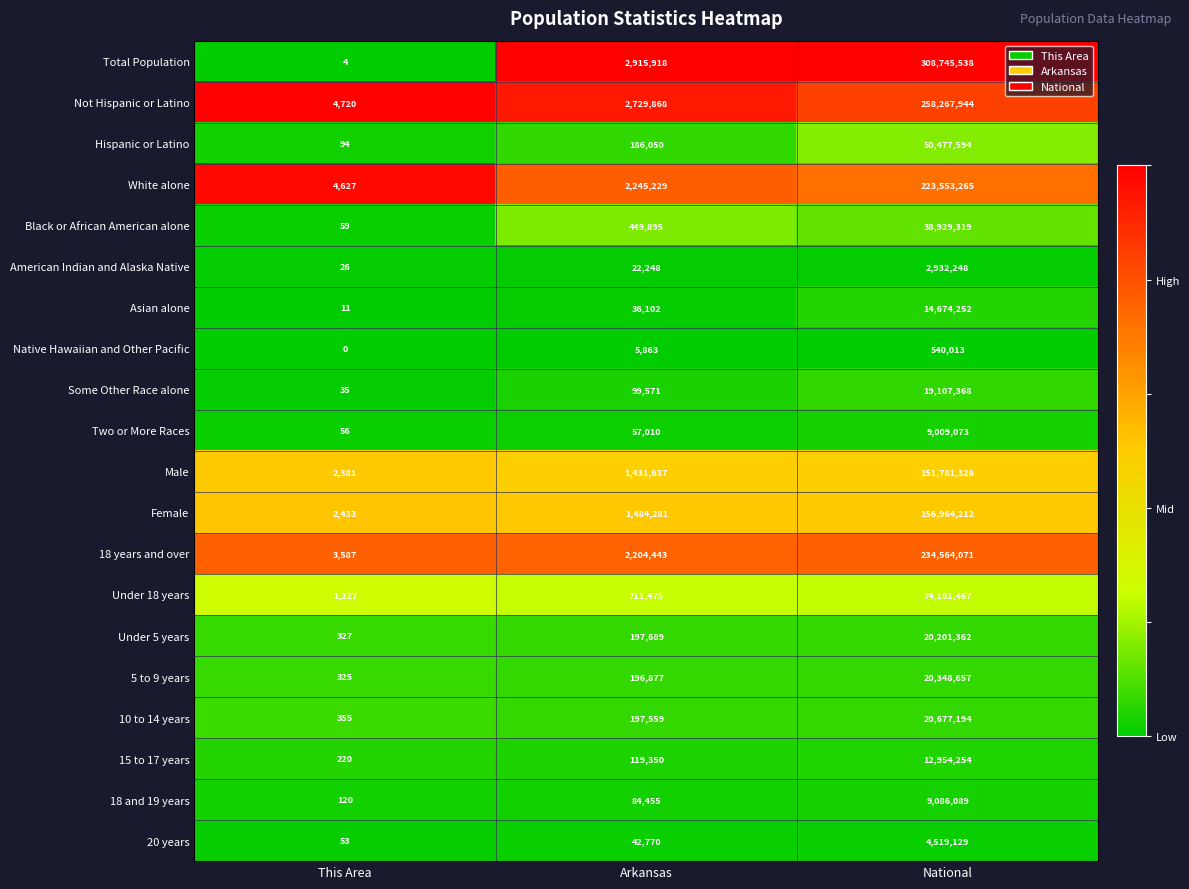

How many distinct data groups are displayed?

20